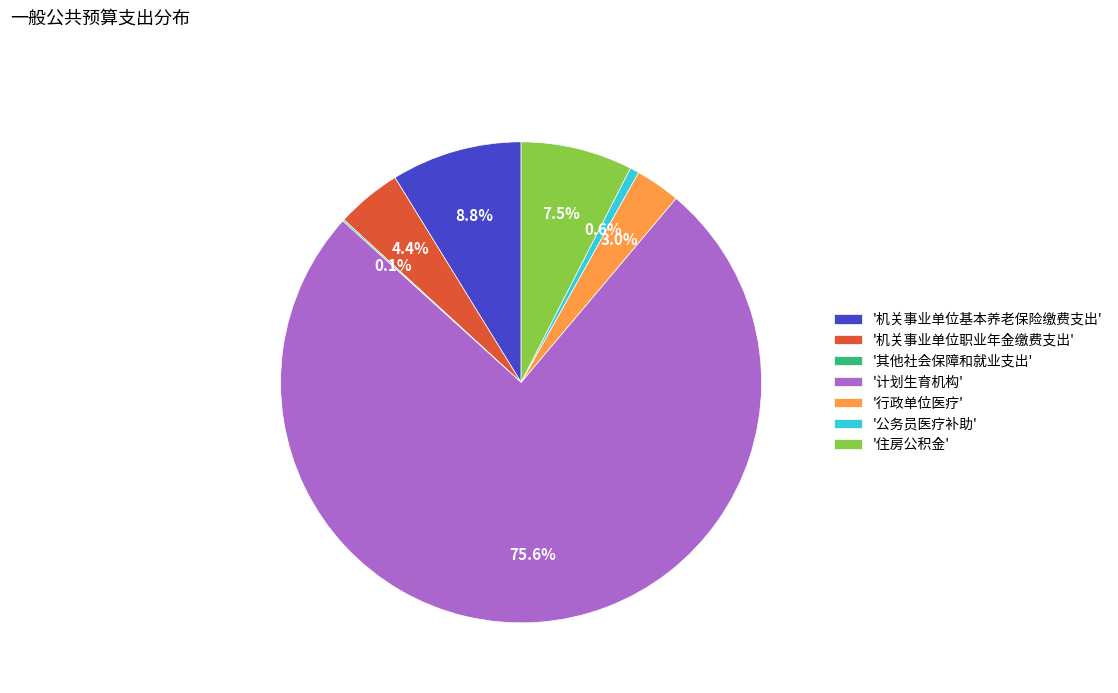

Which category has the biggest portion of the pie?

'计划生育机构'